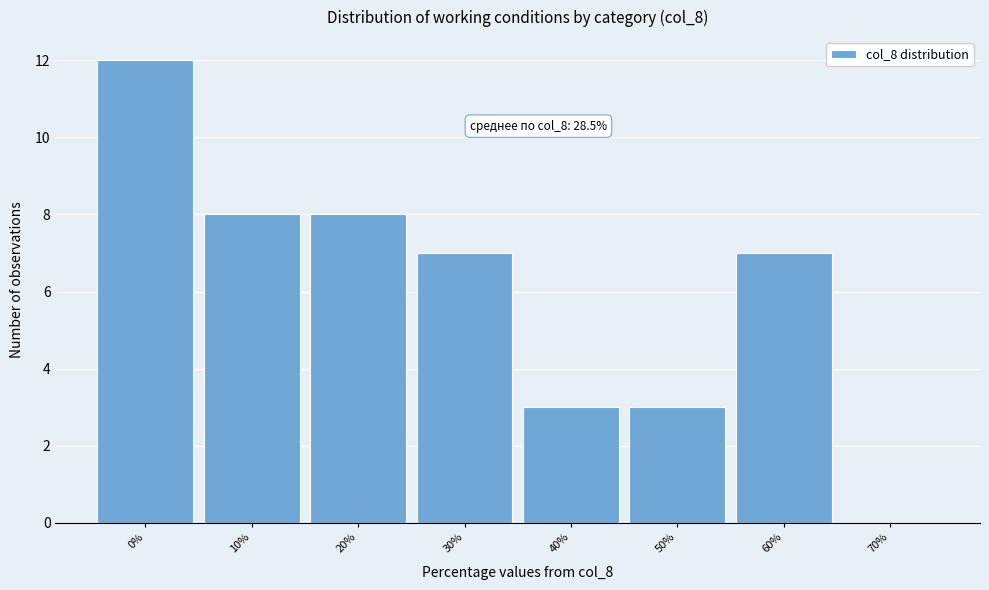

Reading left to right, list all the values displayed in this chart.

0%=12	10%=8	20%=8	30%=7	40%=3	50%=3	60%=7	70%=0